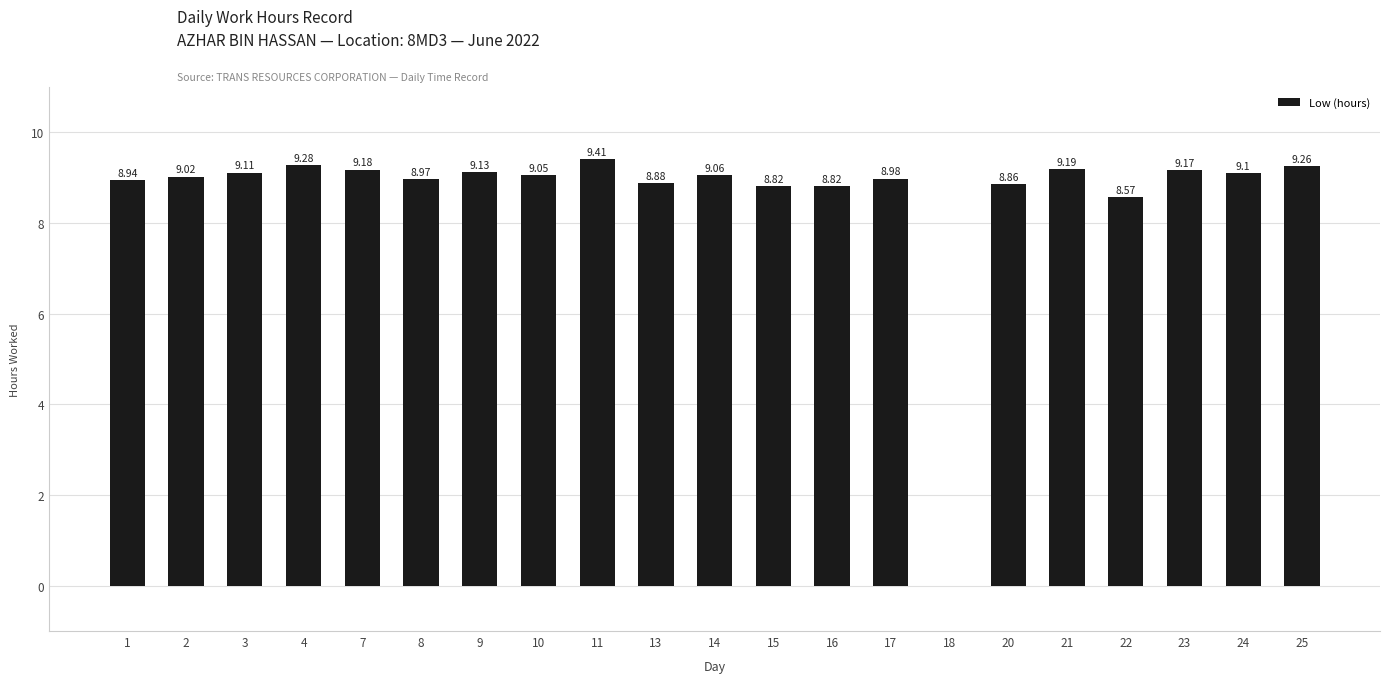

What is the sum of all values?

180.8